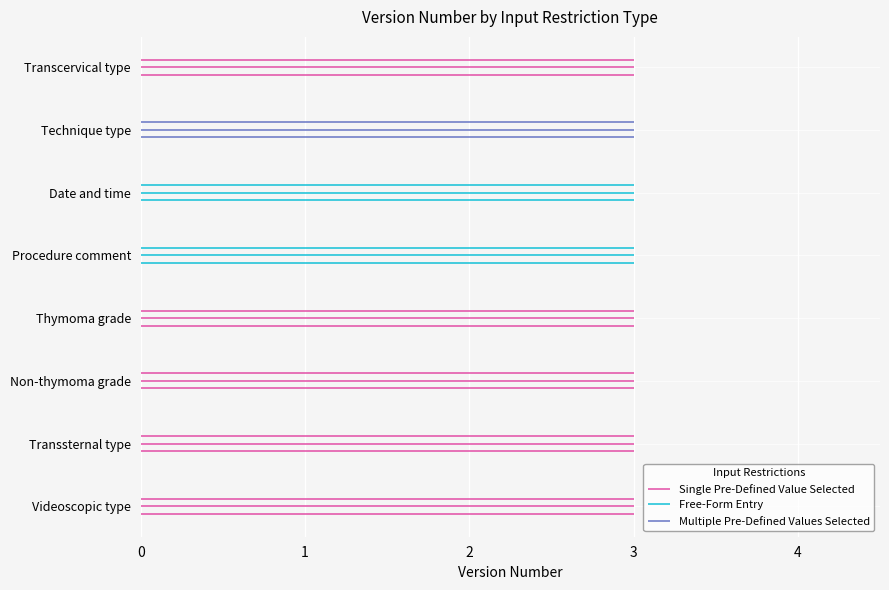

Is this an area chart (filled region under the line)?

No